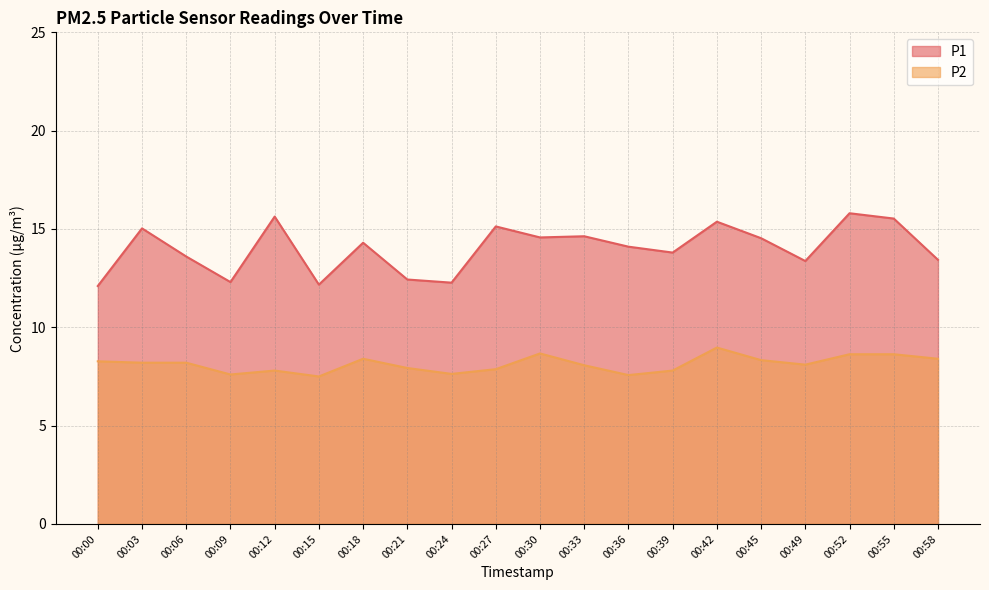

Where is P2 nearest to the value 8?

00:21